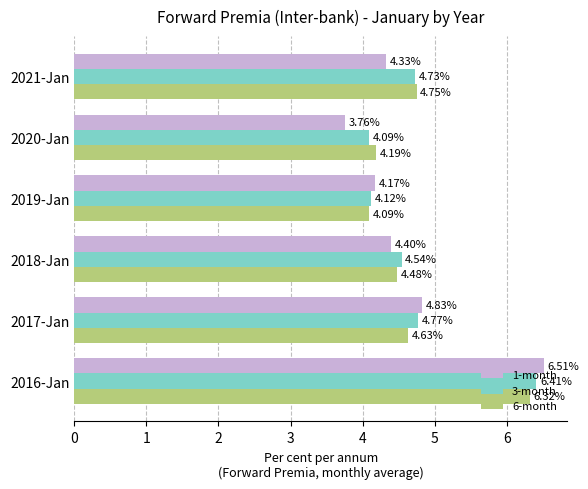

Which series has the largest range (max minus min)?

1-month